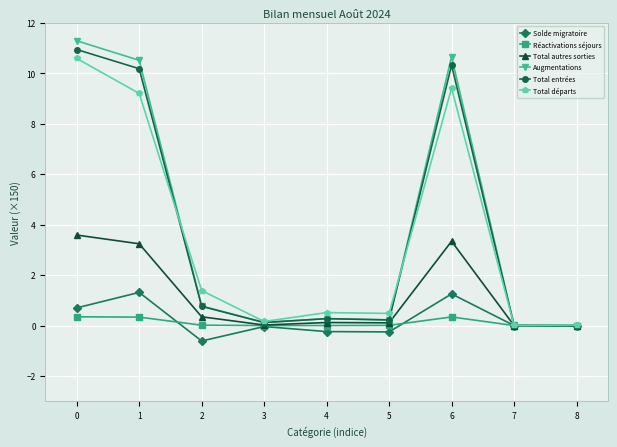

What is the average value of the Augmentations series?

3.8